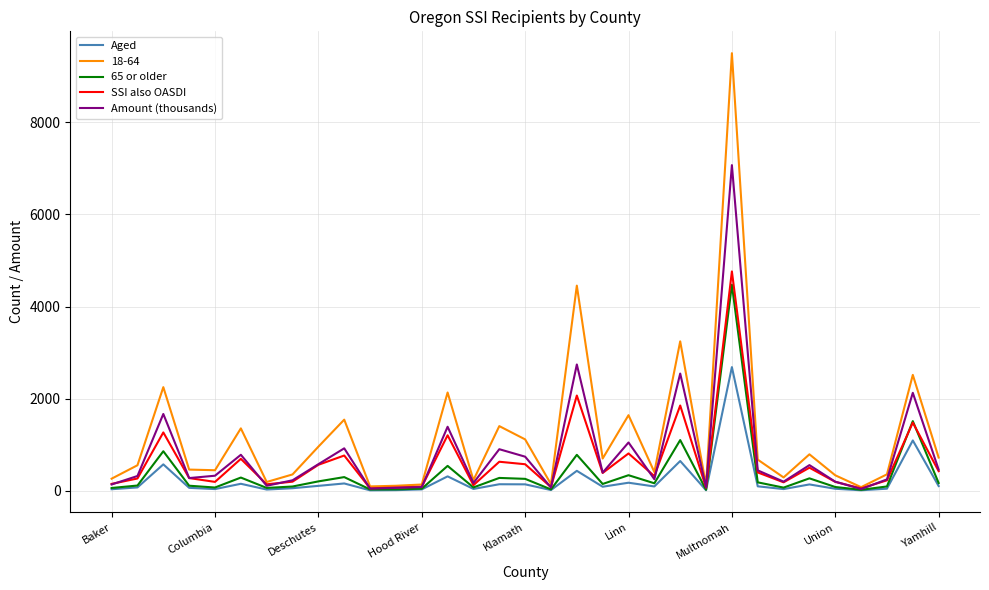

Which series has the largest range (max minus min)?

18-64